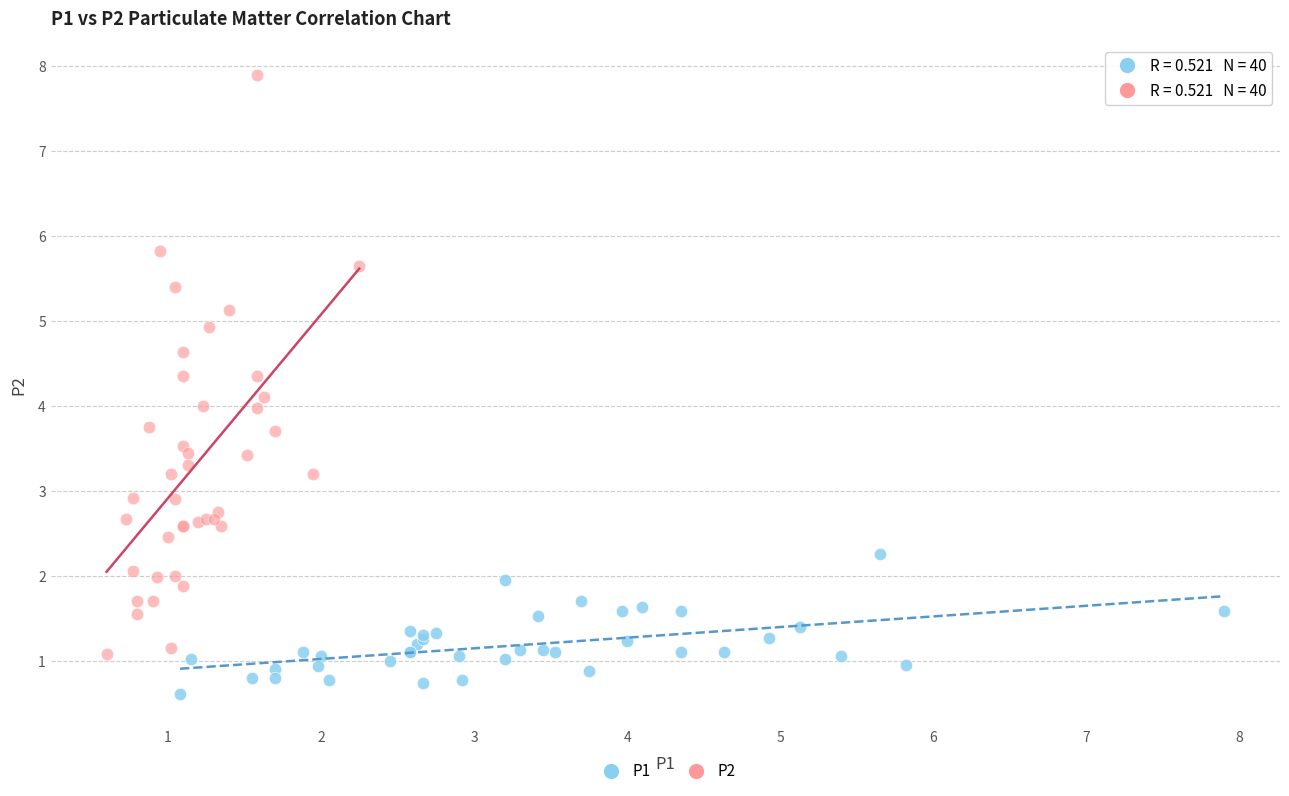

Which series has the largest Y range (max minus min)?

P2